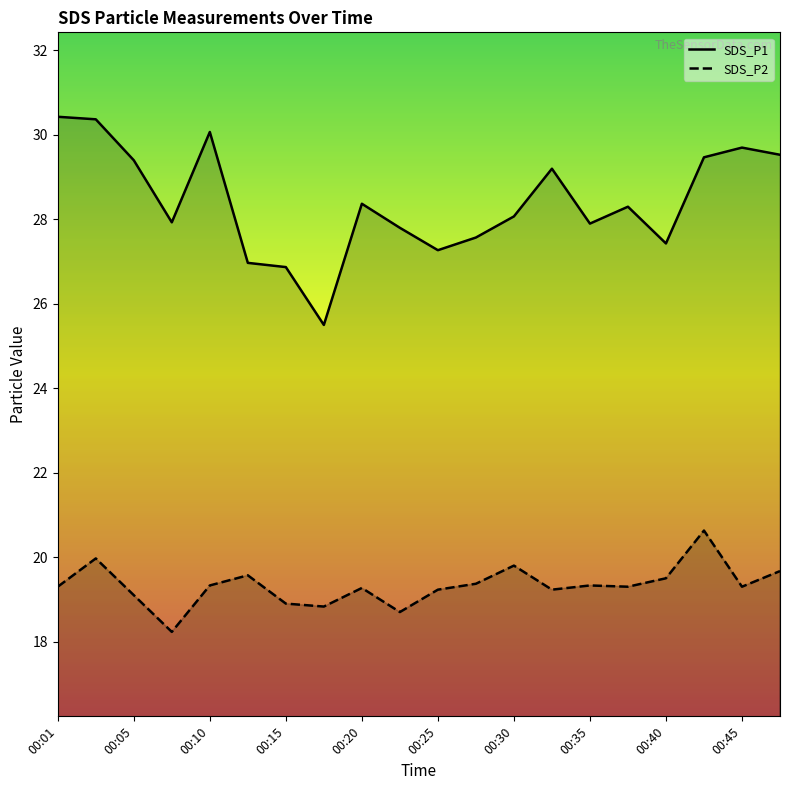

Where does the SDS_P1 series first go above 28?

00:01